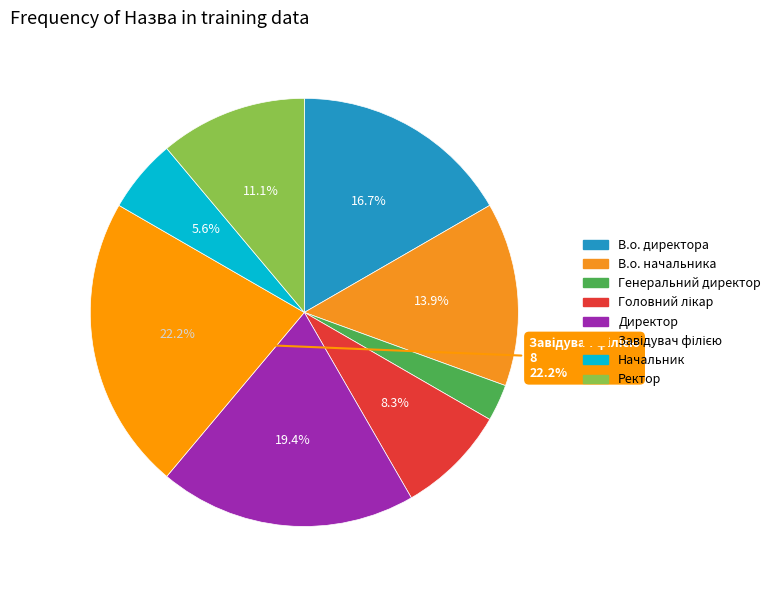

What percentage do В.о. начальника and Ректор together represent?

25.0%